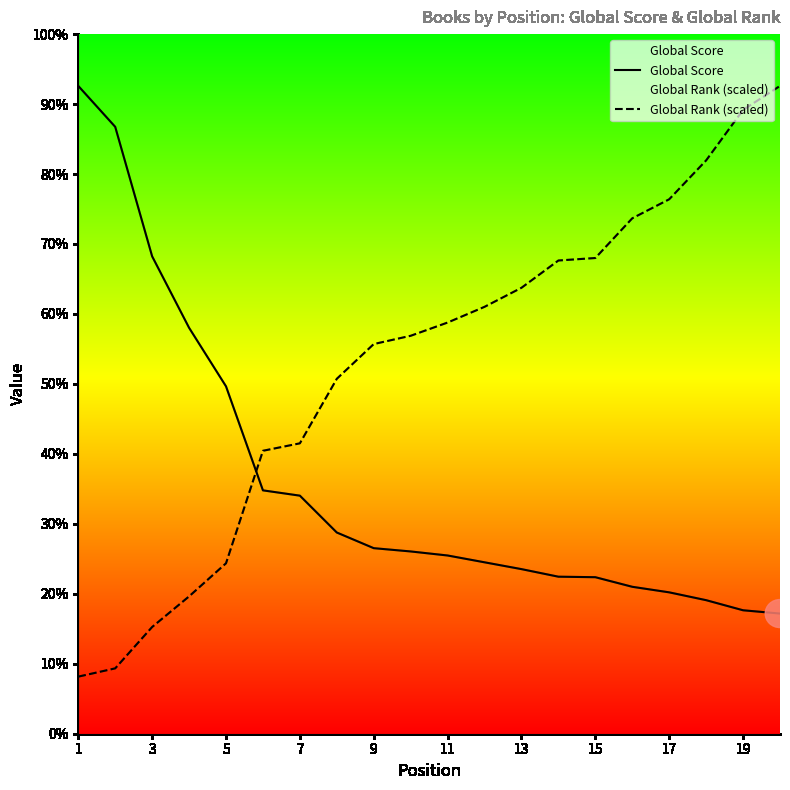

How many distinct data groups are displayed?

2